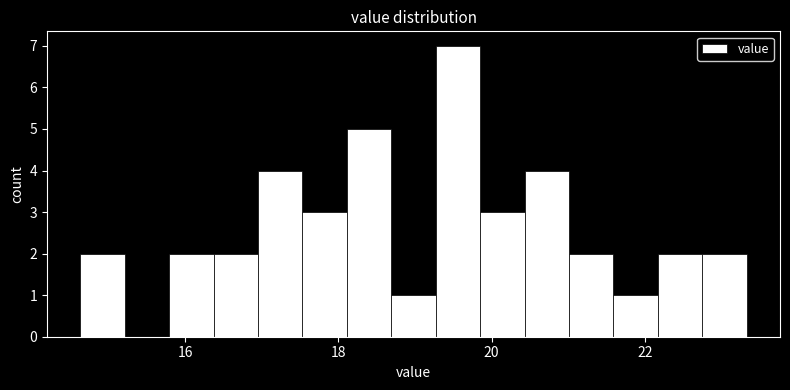

Read against the x-axis, roughly where is the centre of the tallest bar?

19.6